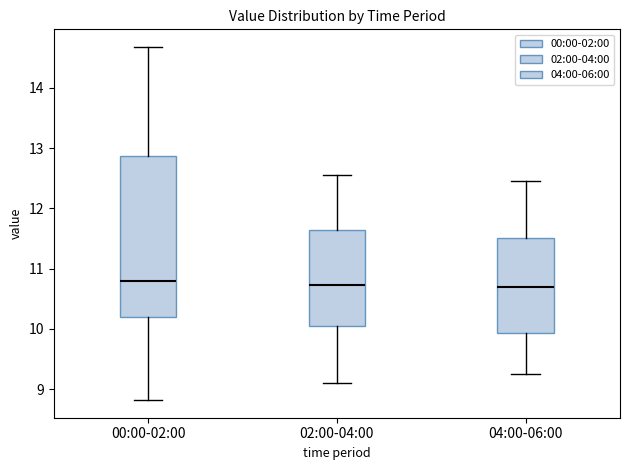

Which box is the tallest, from its lower edge to its upper edge?

00:00-02:00